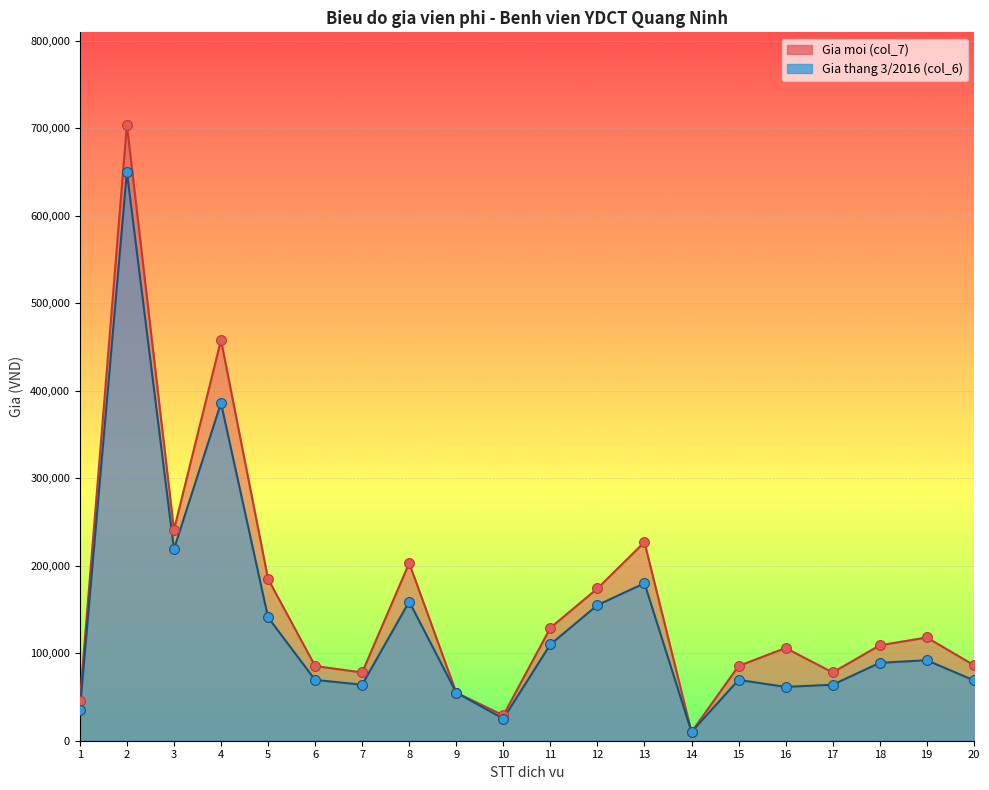

Which series has the largest total across all categories?

Gia moi (line)